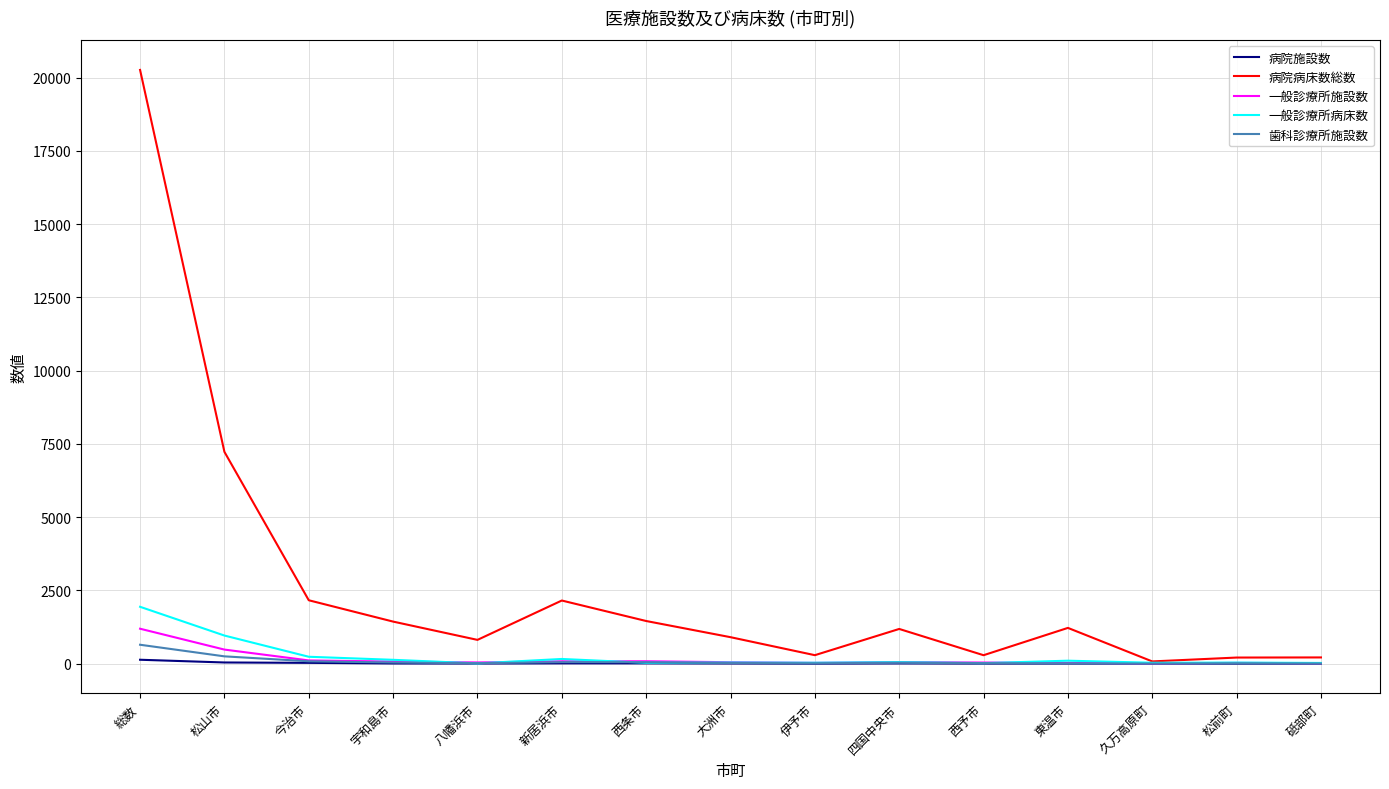

Where does the 歯科診療所施設数 series first go above 24?

総数